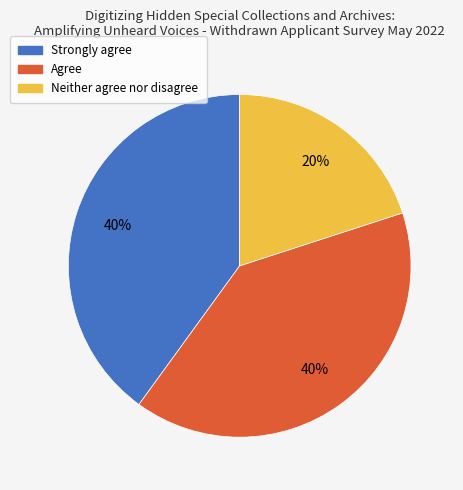

Is there any slice that represents more than half of the pie?

No